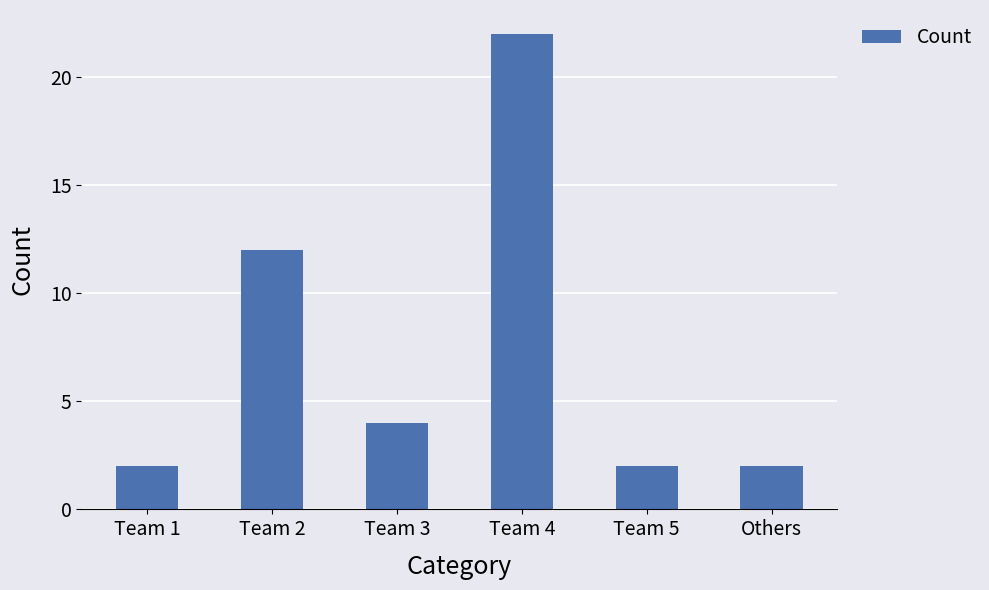

Is it true that the value at Others is 2?

True